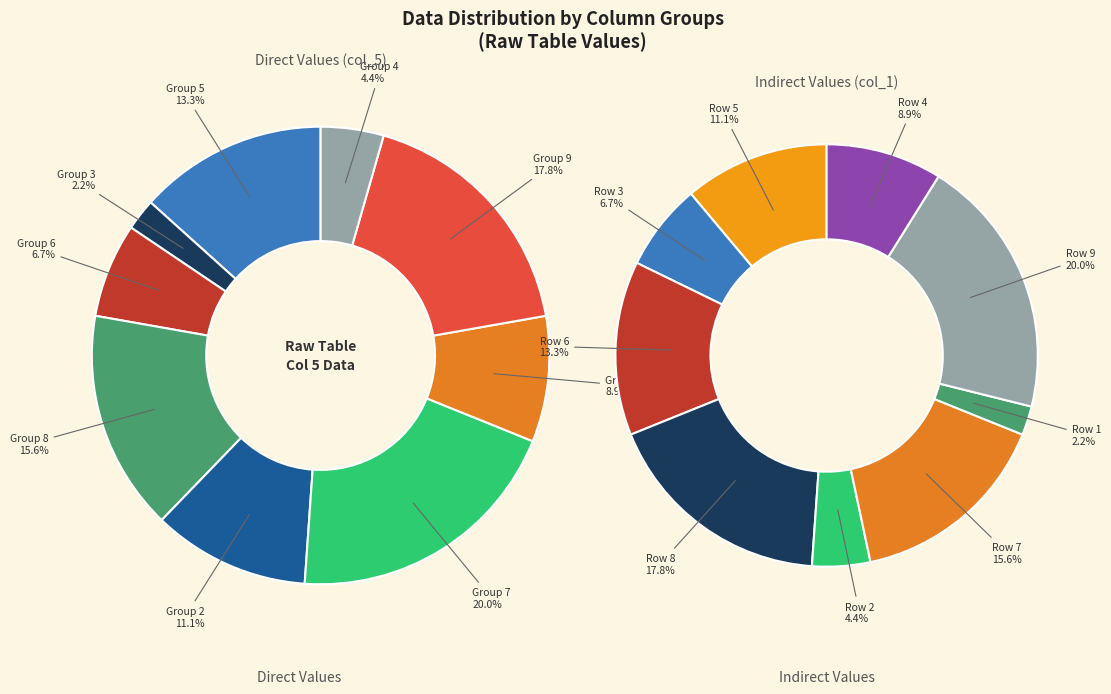

What is the smallest slice in the pie chart?

1